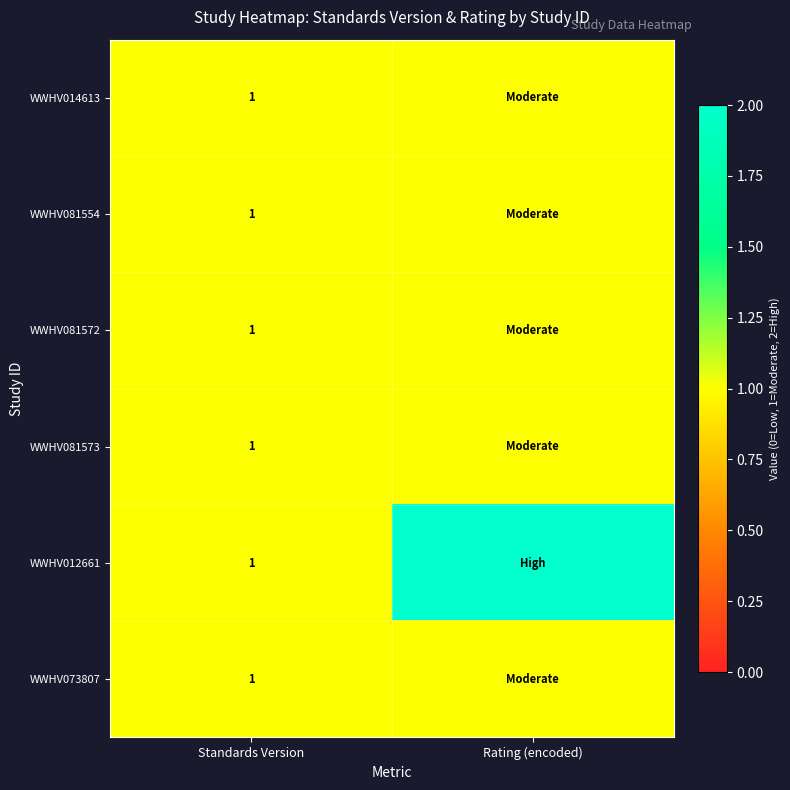

What is the greatest value displayed?

2